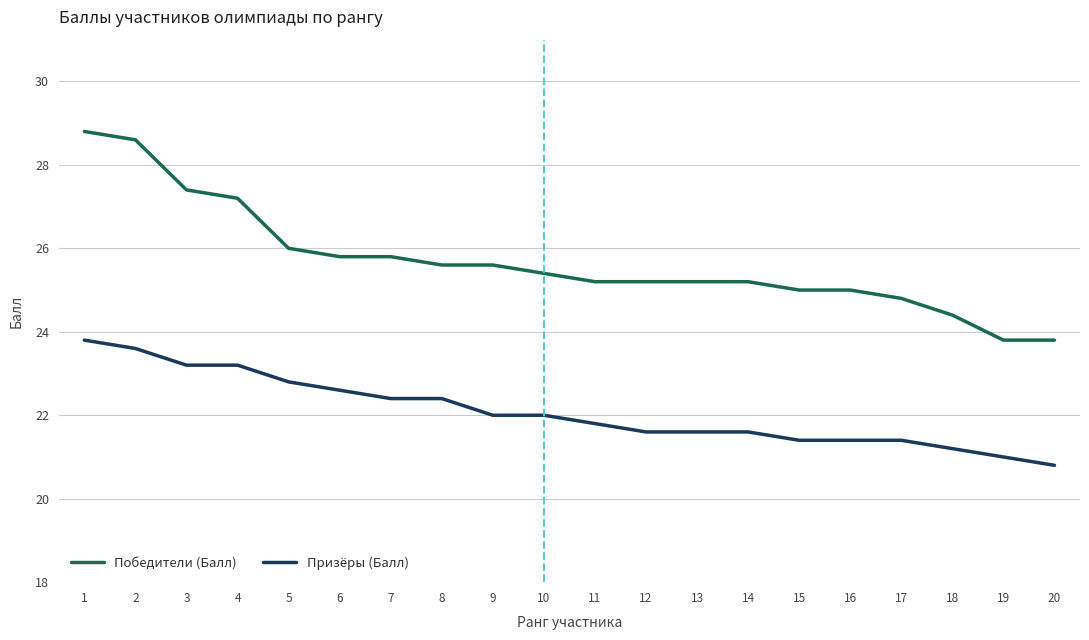

At which label is Победители (Балл) closest to 26?

5